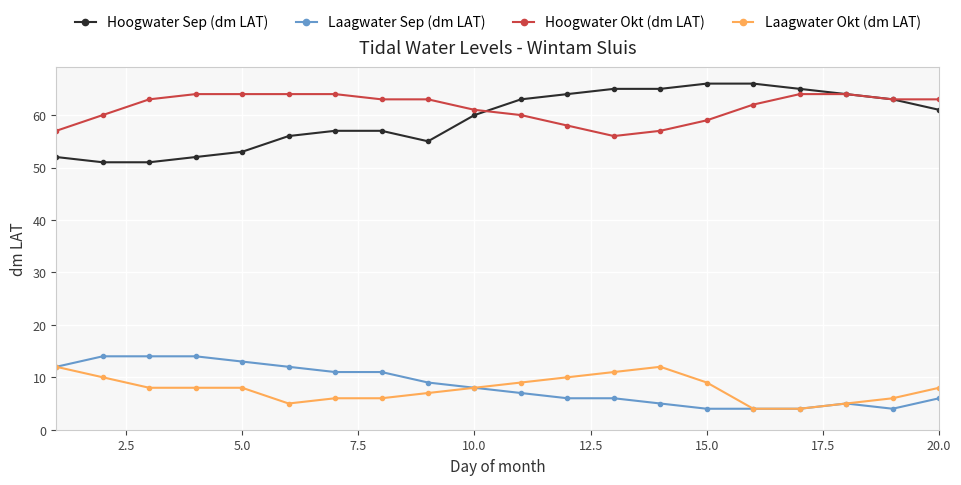

What is the value of the Hoogwater Okt (dm LAT) point at the 20th from the left?

63